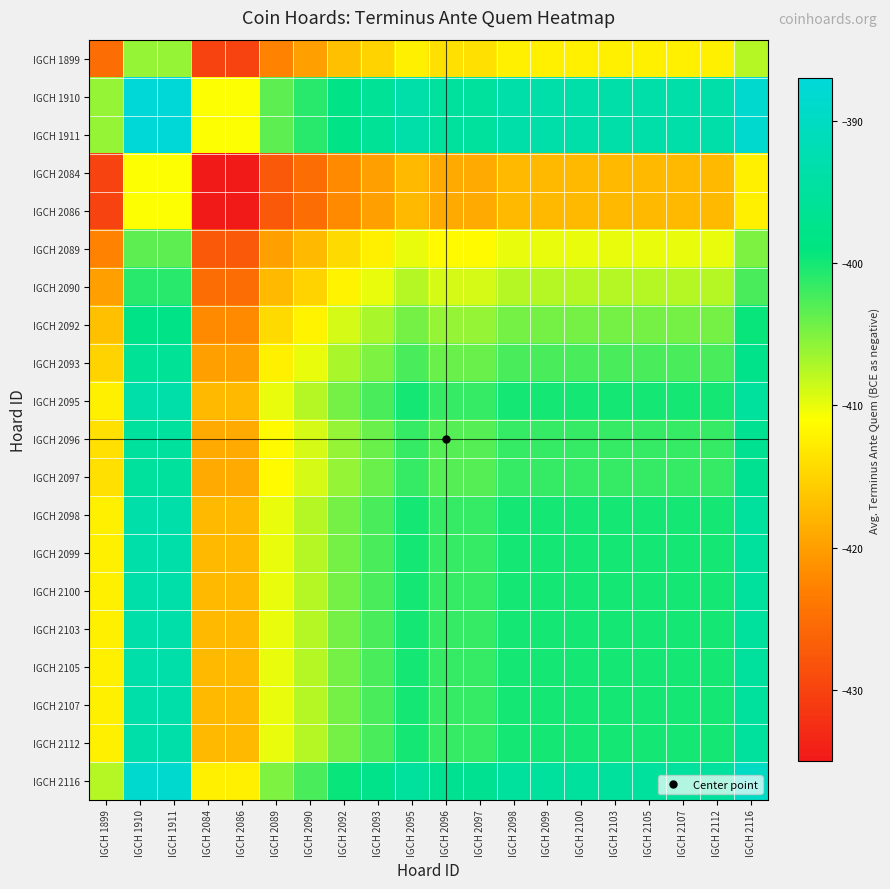

At IGCH 2107, list the series in order from smallest to largest.

IGCH 2084, IGCH 2086, IGCH 1899, IGCH 2089, IGCH 2090, IGCH 2092, IGCH 2093, IGCH 2096, IGCH 2097, IGCH 2095, IGCH 2098, IGCH 2099, IGCH 2100, IGCH 2103, IGCH 2105, IGCH 2107, IGCH 2112, IGCH 2116, IGCH 1910, IGCH 1911